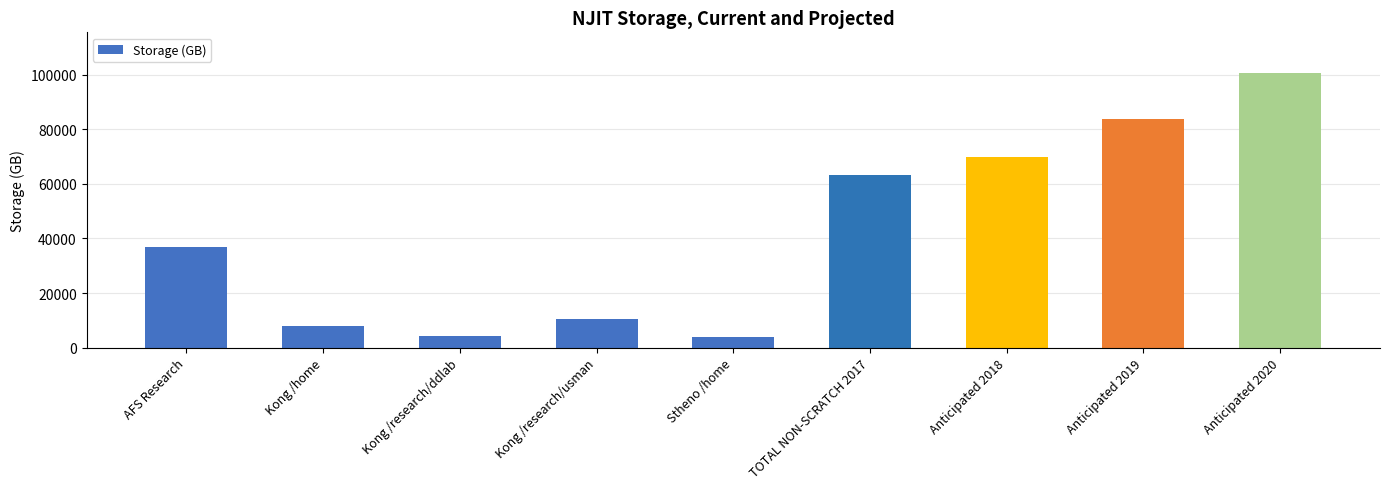

Approximately how many times larger is the value at Anticipated 2019 compared to Anticipated 2020?

0.8